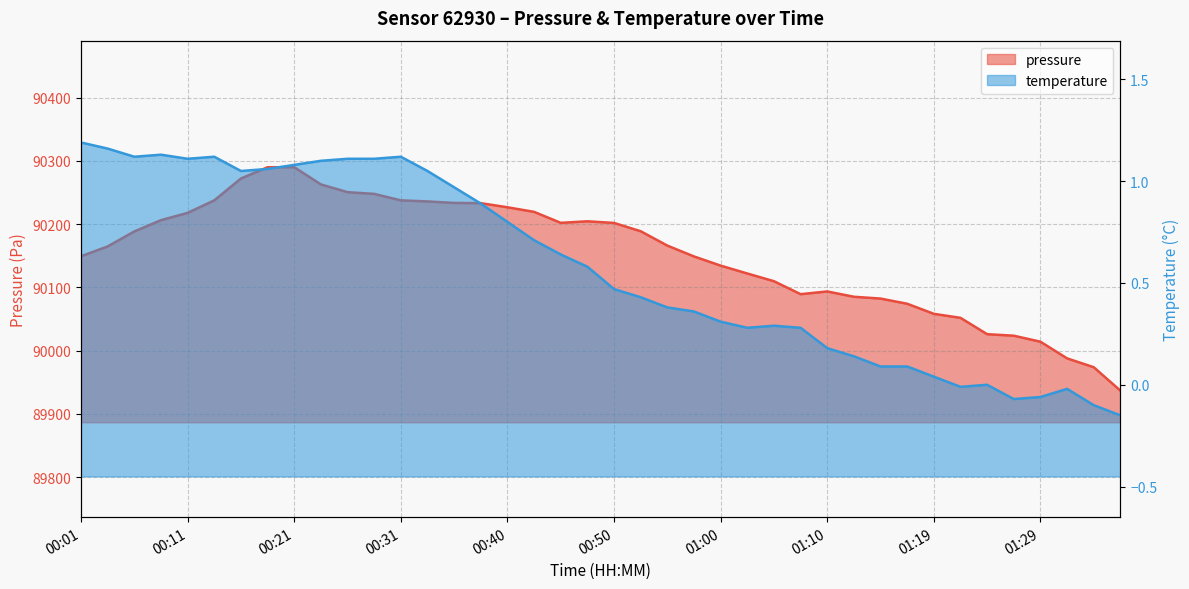

What is the difference between the maximum and second lowest values in the temperature series?

1.3